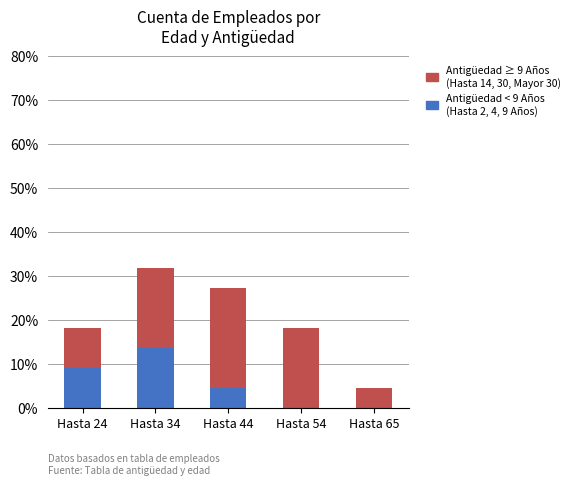

What is the total value across all series at Hasta 34?

31.8